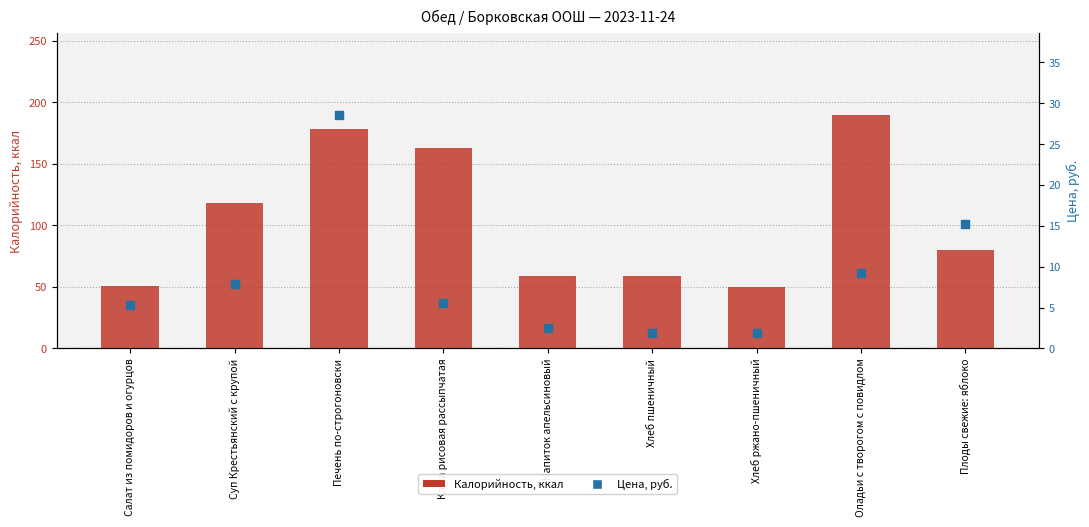

What are all the series names shown in the legend?

Калорийность, Цена